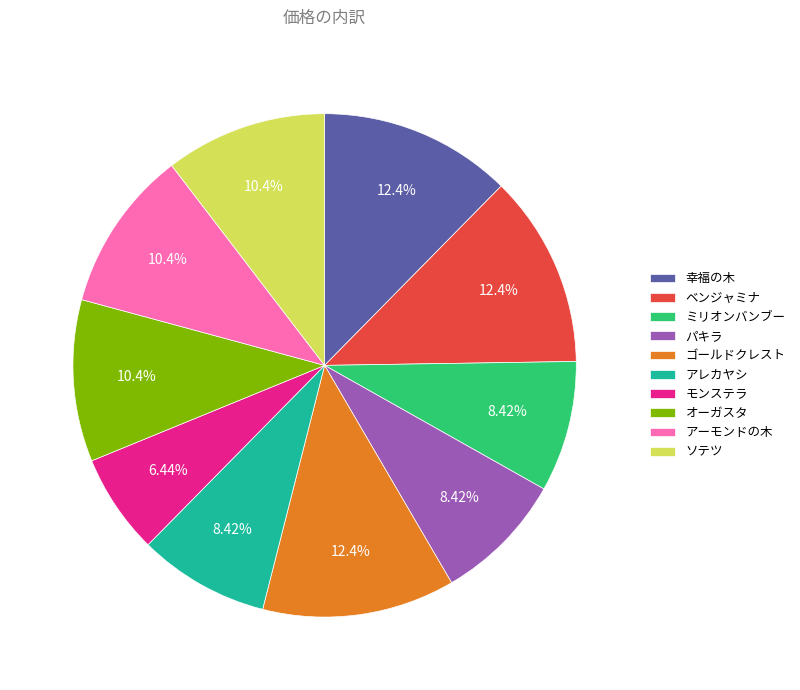

Does any single category account for the majority?

No